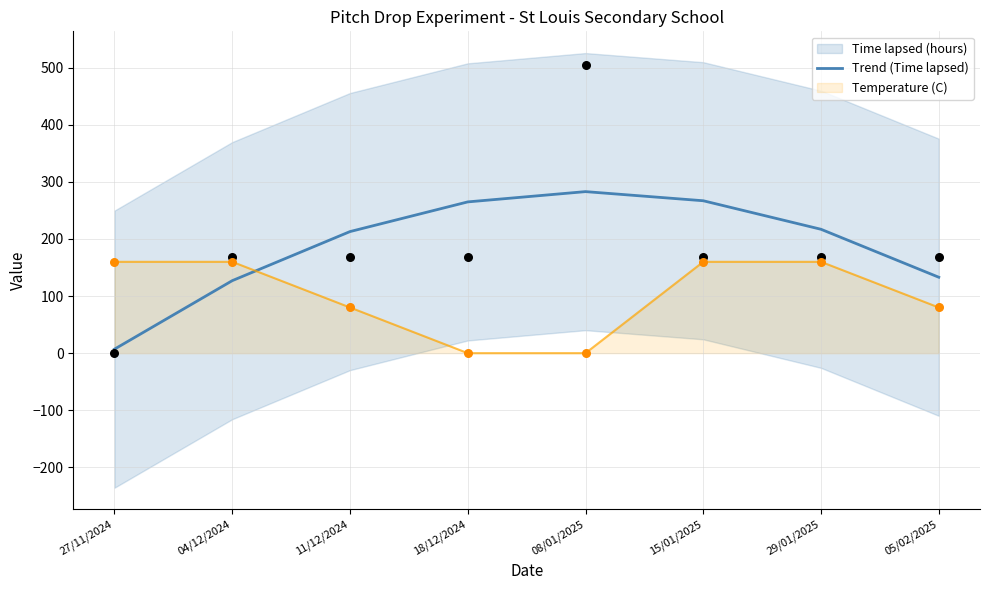

What is the ratio of the value at 08/01/2025 to the value at 27/11/2024?

40.4